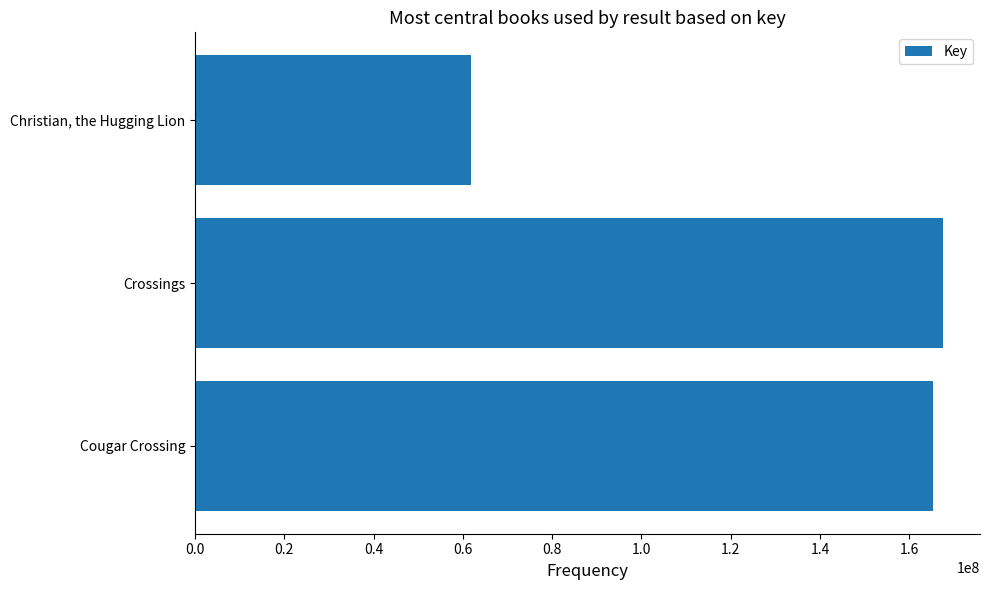

What is the average value?

131491203